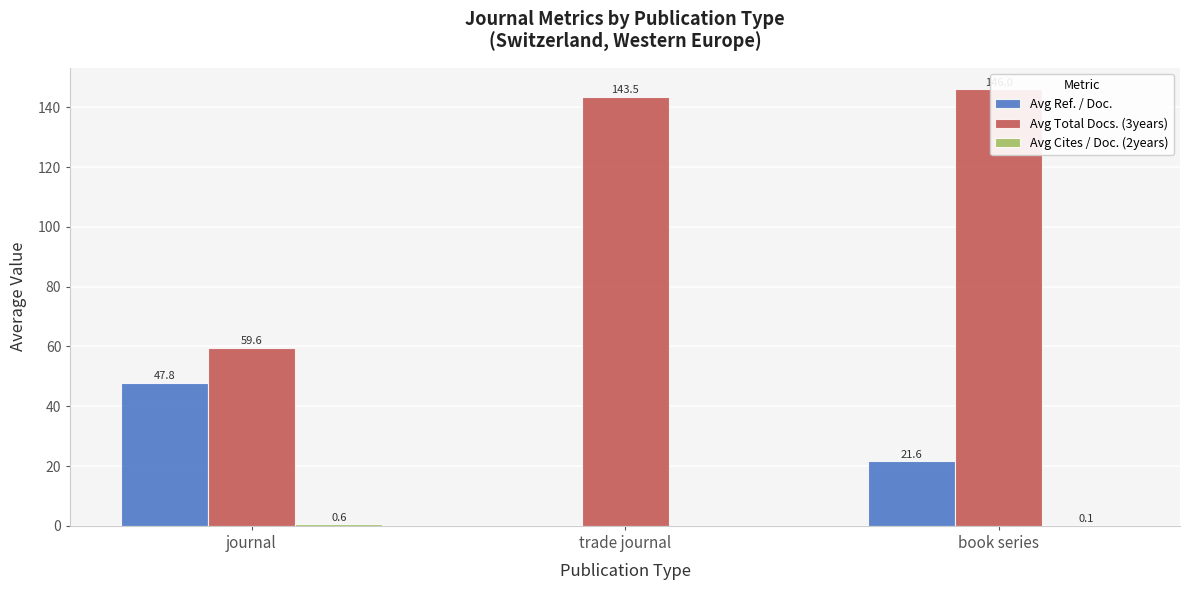

Reading left to right, extract all data points from this chart.

Avg Ref. / Doc.: journal=47.8	trade journal=0.0	book series=21.6
Avg Total Docs. (3years): journal=59.6	trade journal=143.5	book series=146.0
Avg Cites / Doc. (2years): journal=0.6	trade journal=0.0	book series=0.1